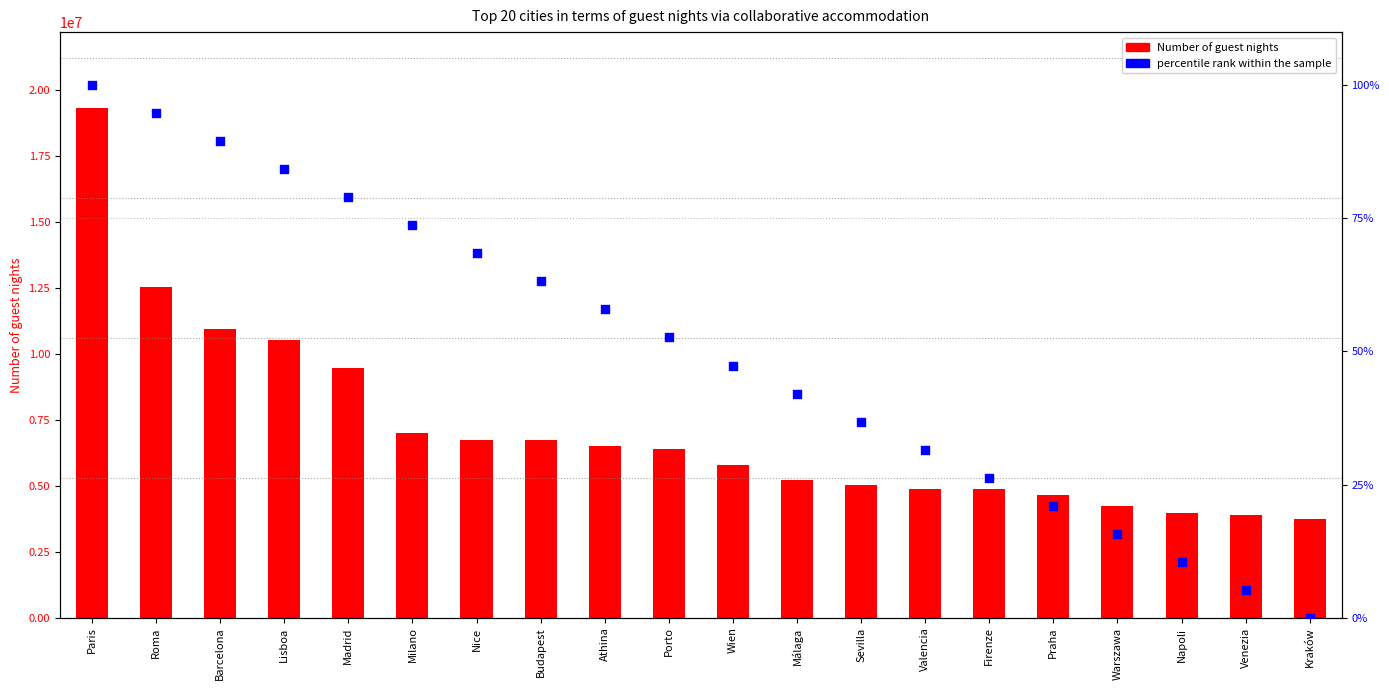

Which series contains the highest Y value?

Number of guest nights